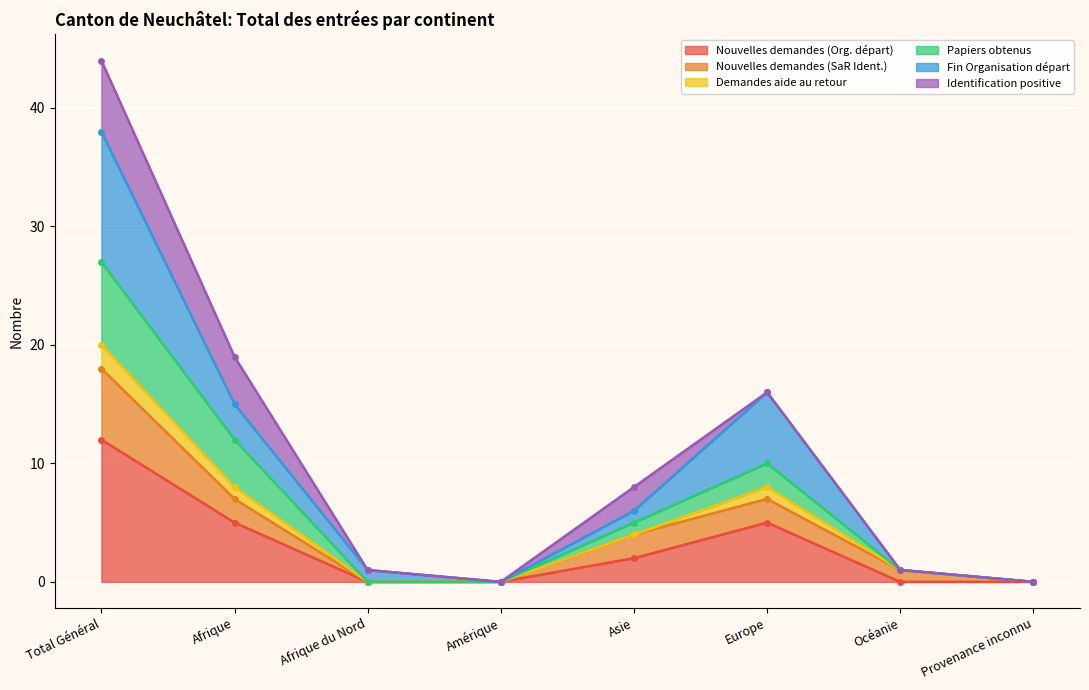

What is the difference between the maximum and minimum values in the Nouvelles demandes (SaR Ident.) series?

18